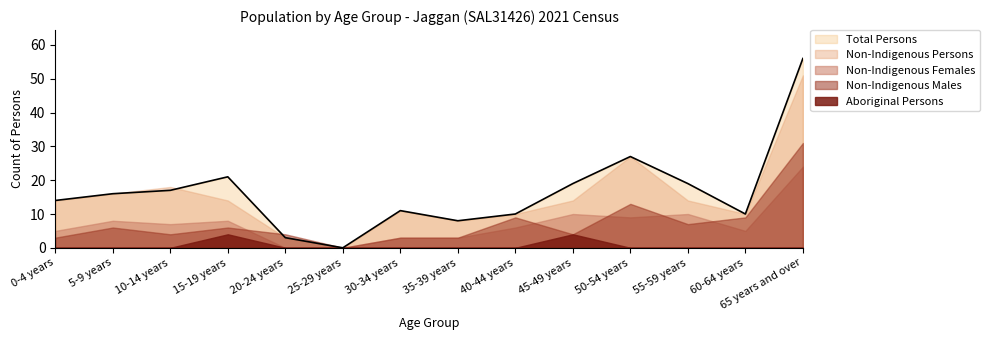

Where is Non-Indigenous Females nearest to the value 12?

45-49 years